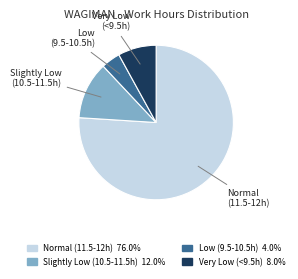

Combined, do Normal (11.5-12h) 76.0% and Low (9.5-10.5h) 4.0% account for over 50%?

Yes